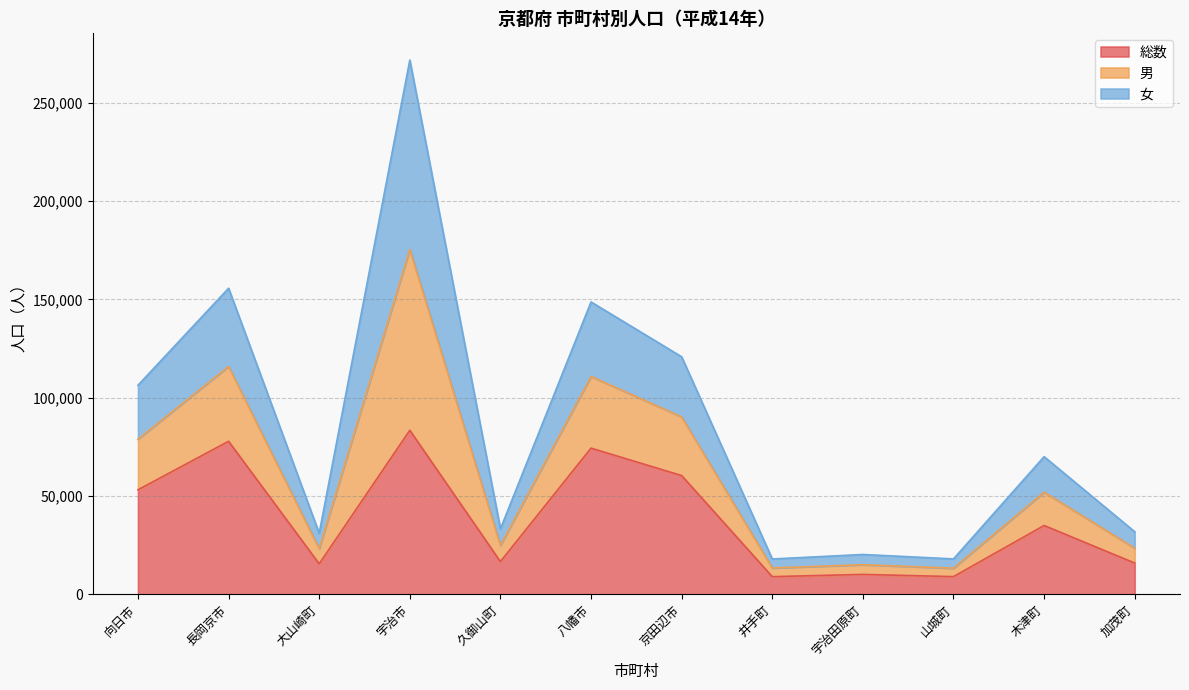

Where does the 男 series first go above 70030?

向日市